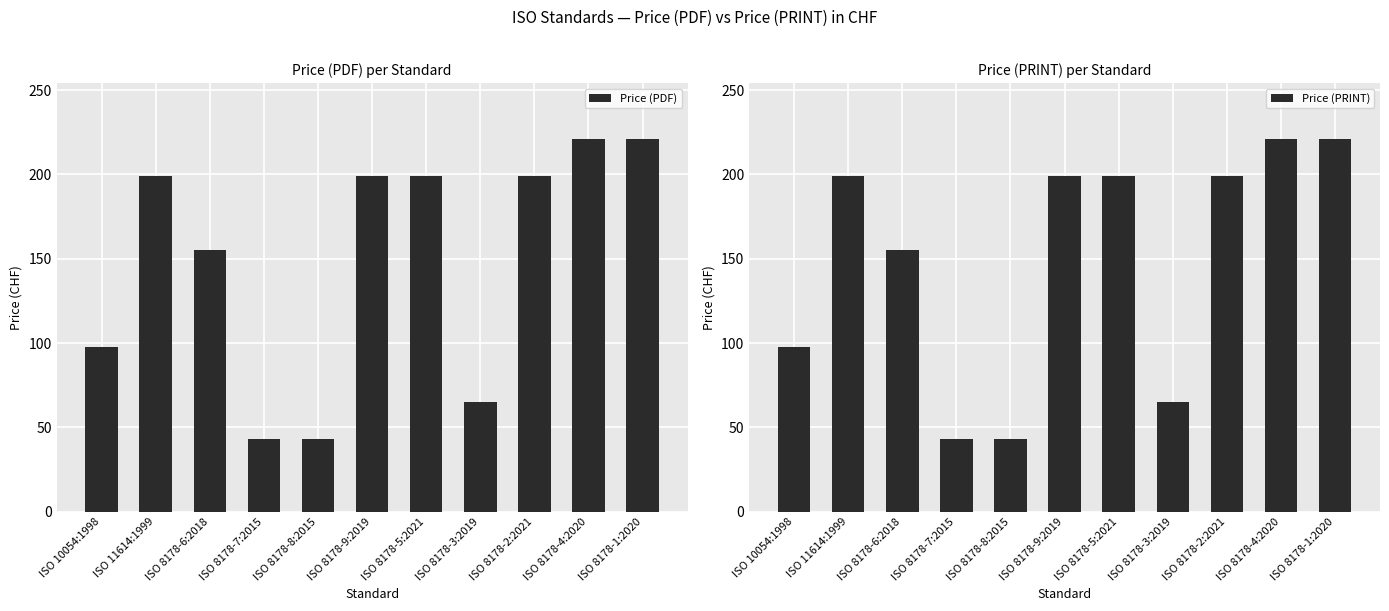

Which series has the largest range (max minus min)?

Price (PDF)